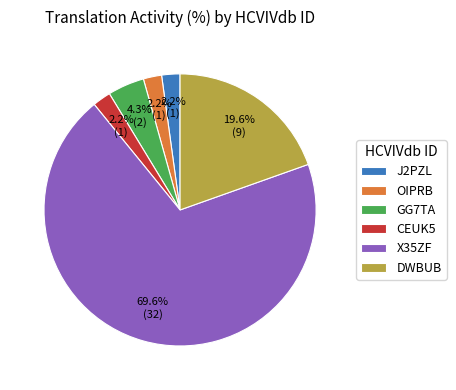

Which has a higher value, GG7TA or X35ZF?

X35ZF